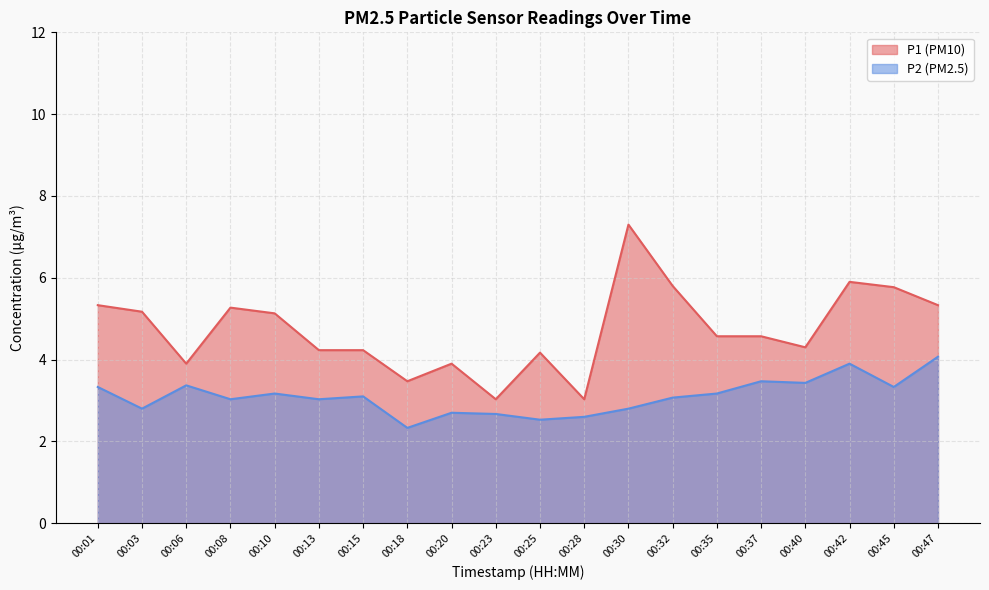

Which series has the largest range (max minus min)?

P1